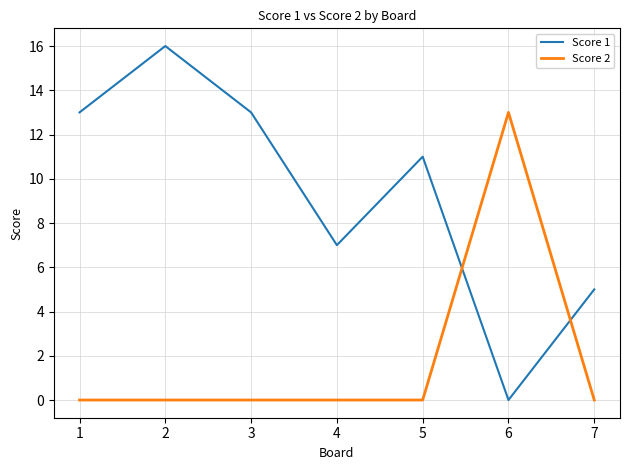

Does the chart display data point markers on the line(s)?

No